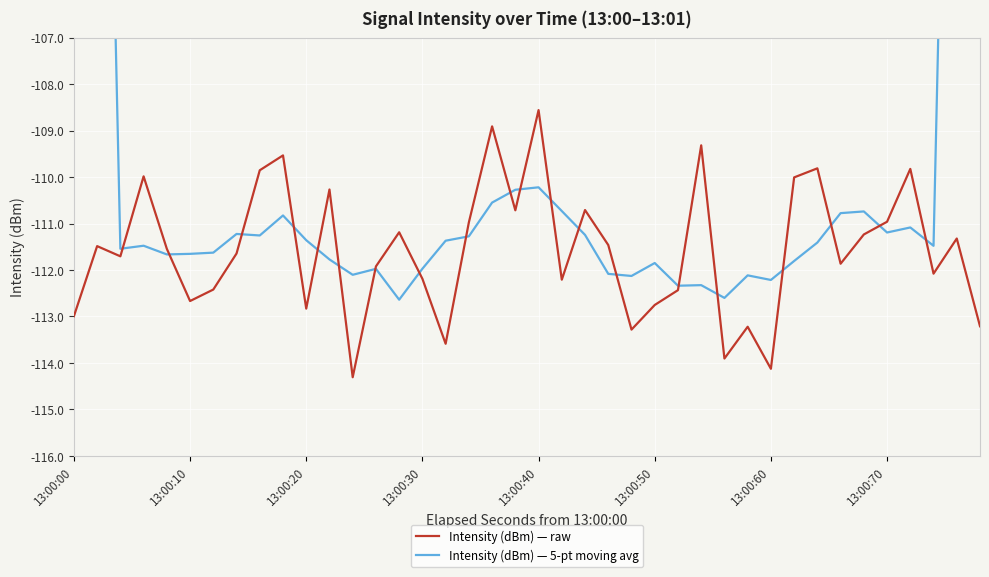

Which series has the largest range (max minus min)?

Intensity (dBm) — 5-pt moving avg